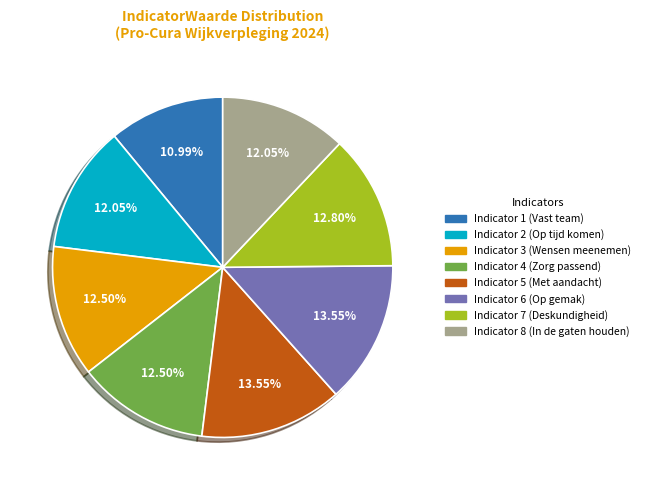

How many segments does this pie chart have?

8